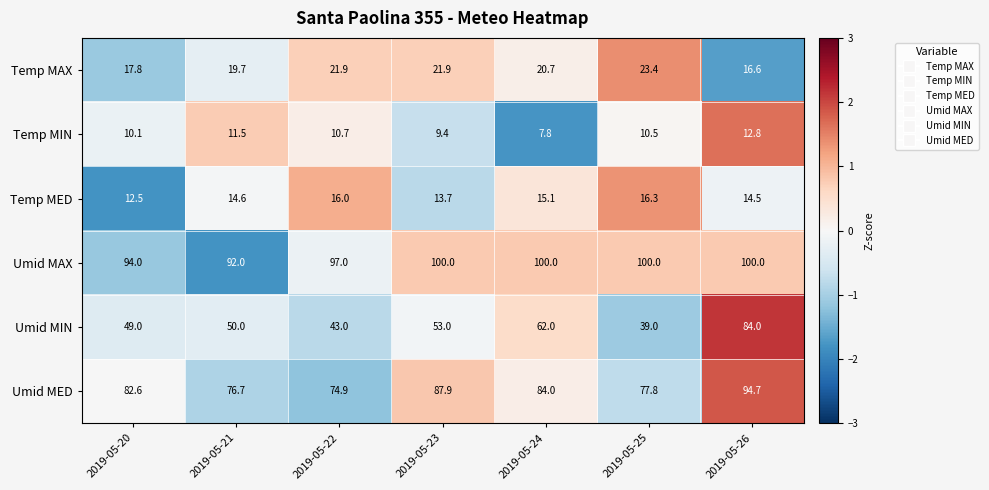

Is it true that Temp MIN equals 21.7 at 2019-05-26?

False